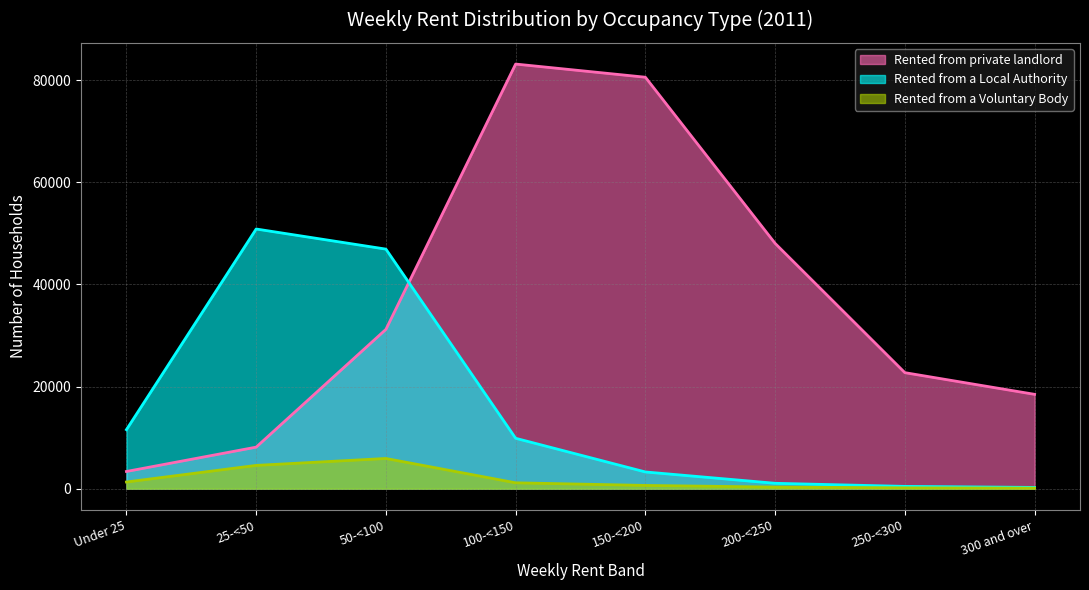

Which series changed the most between Under 25 and 250-<300?

Rented from private landlord